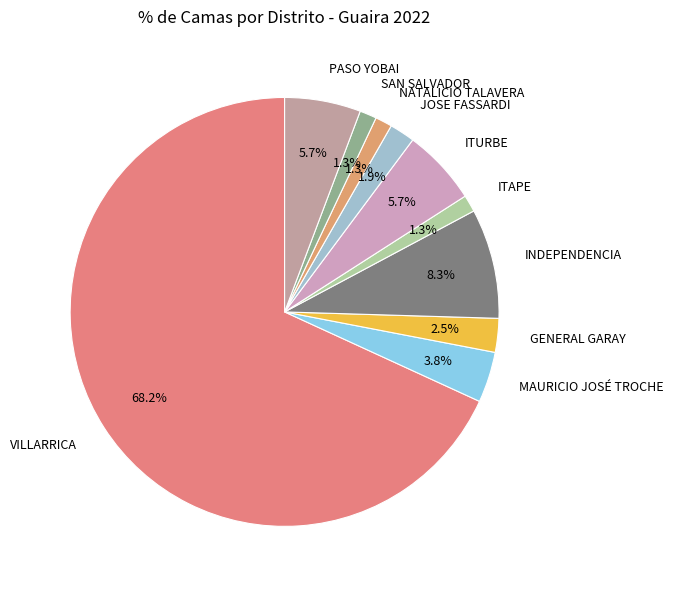

Which has a higher value, JOSE FASSARDI or MAURICIO JOSÉ TROCHE?

MAURICIO JOSÉ TROCHE